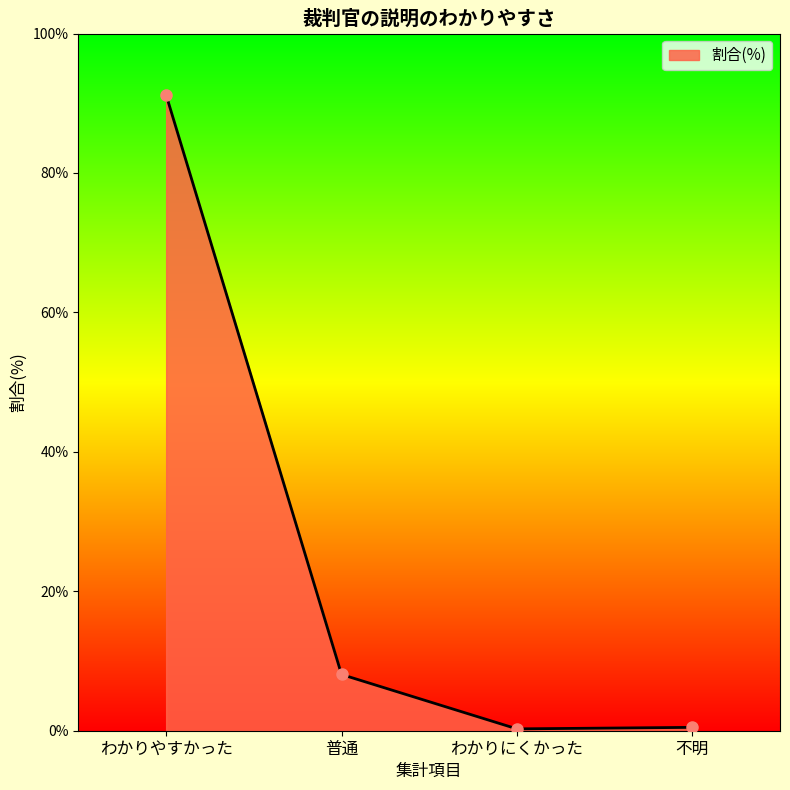

Where does the data first go above 8?

わかりやすかった